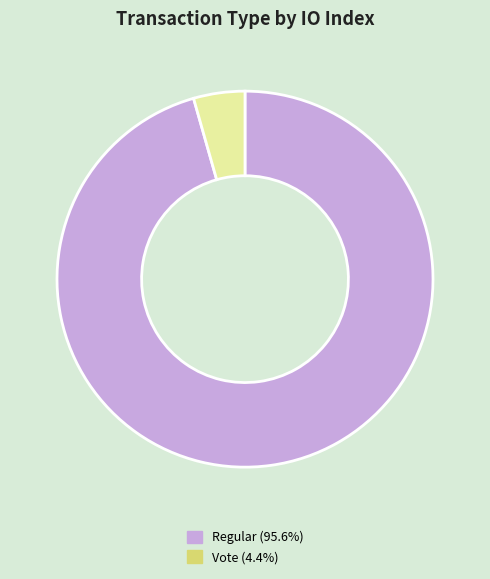

Does any single category account for the majority?

Yes